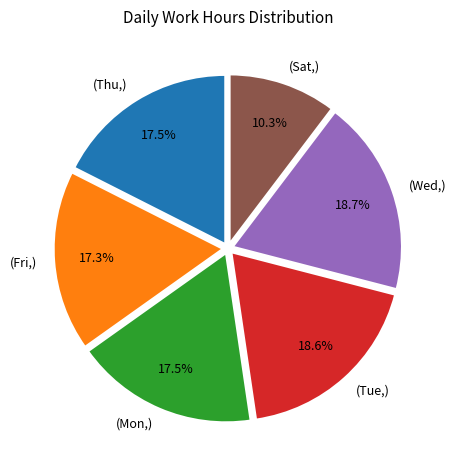

How many segments does this pie chart have?

6